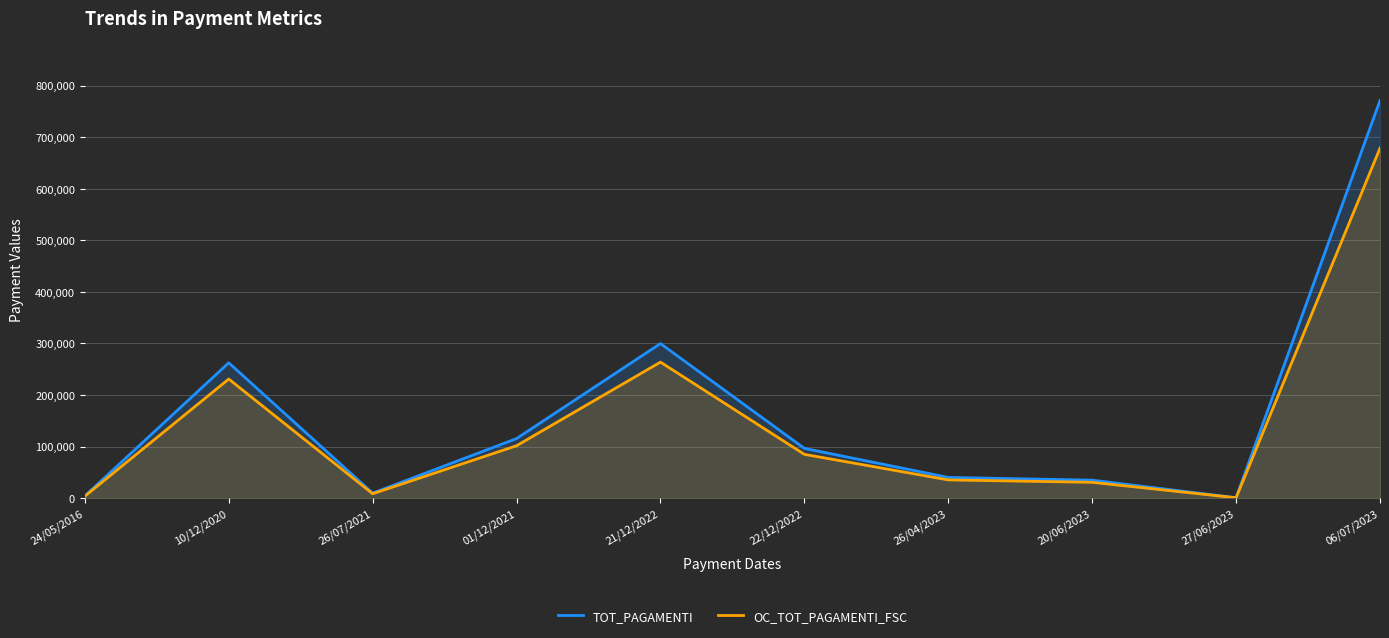

What is the maximum value for OC_TOT_PAGAMENTI_FSC?

678489.1